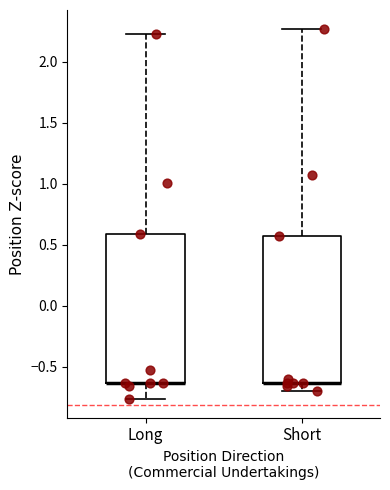

Where does the lower whisker of the box for Long end on the y-axis? The values are not printed on the chart, so give them approximately, as read against the axis.

-0.75